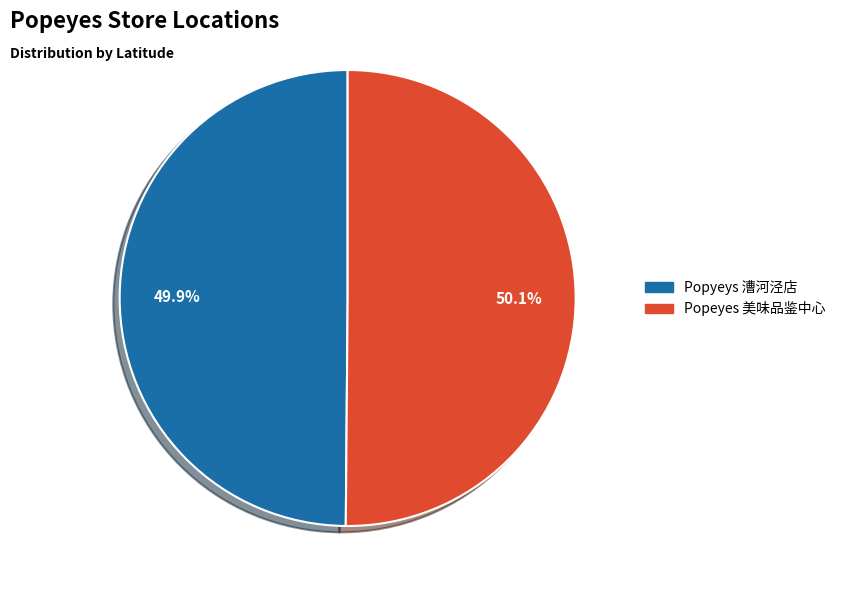

What percentage do Popeyes 美味品鉴中心 and Popyeys 漕河泾店 together represent?

100.0%